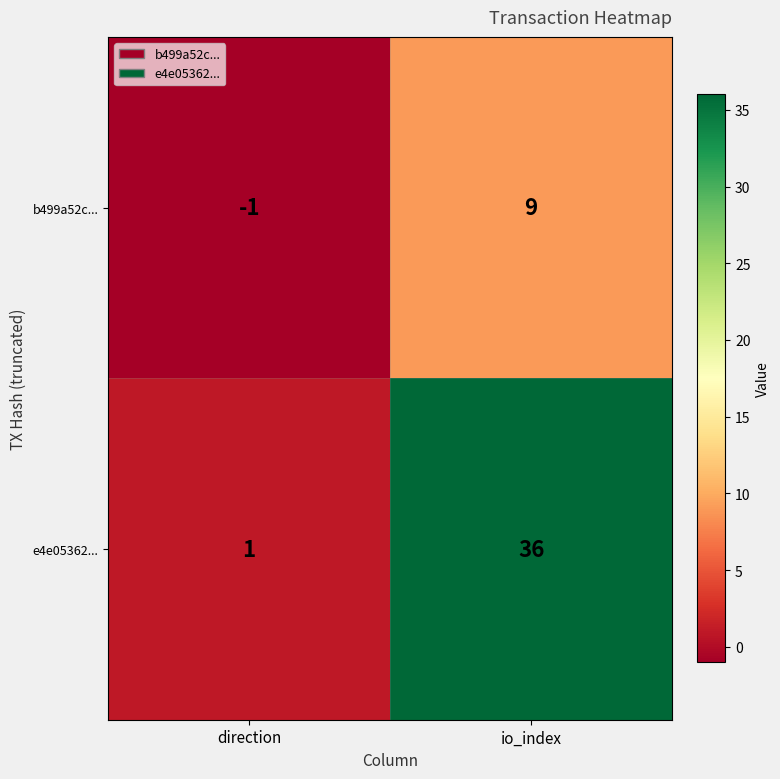

Which label corresponds to the smallest value in the chart?

direction